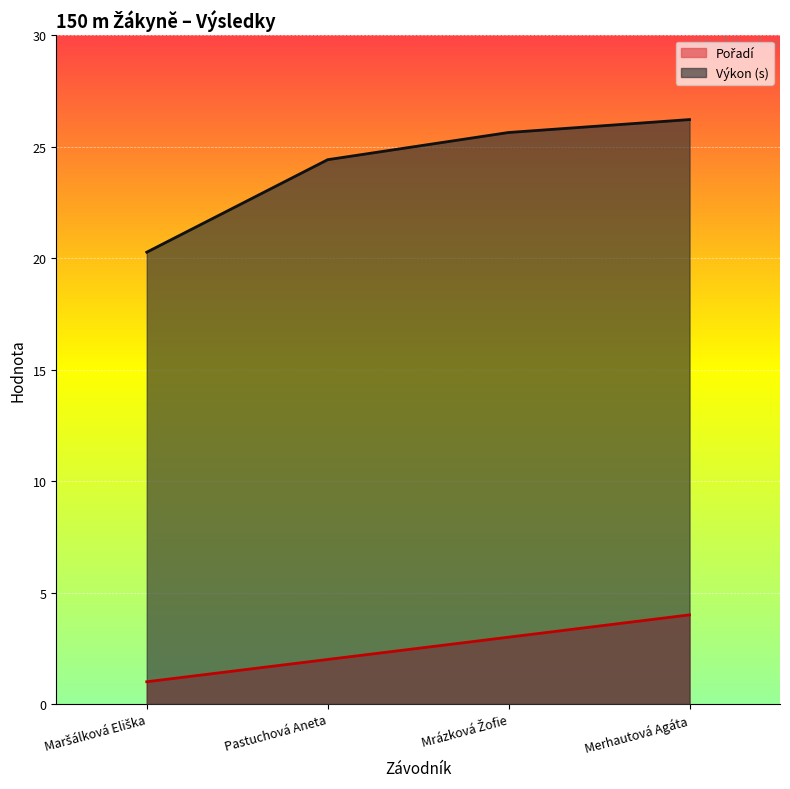

What is the value of the Pořadí point at the 4th from the left?

4.0